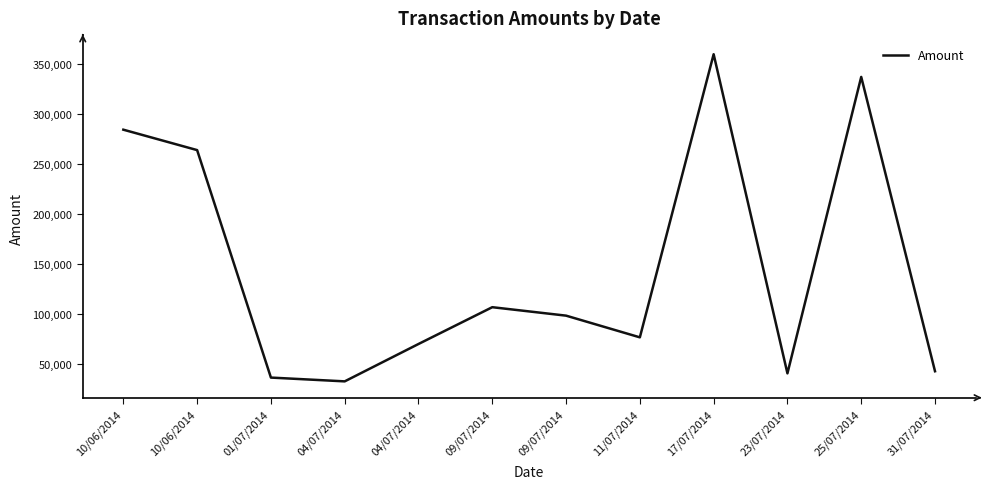

Reading right to left, extract all data points from this chart.

42273.4	336590.7	40167.3	359277.7	76178.9	97875.3	106327.2	69525.2	32152.9	35937.0	263418.4	283840.3